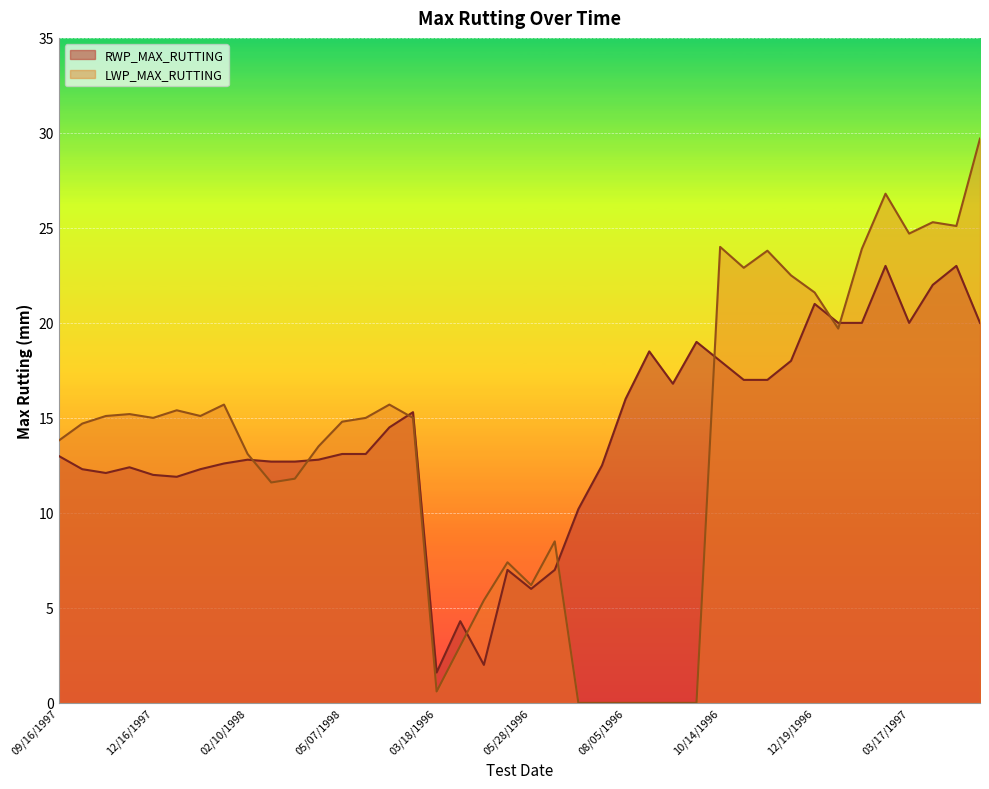

Where is RWP_MAX_RUTTING nearest to the value 12?

12/16/1997